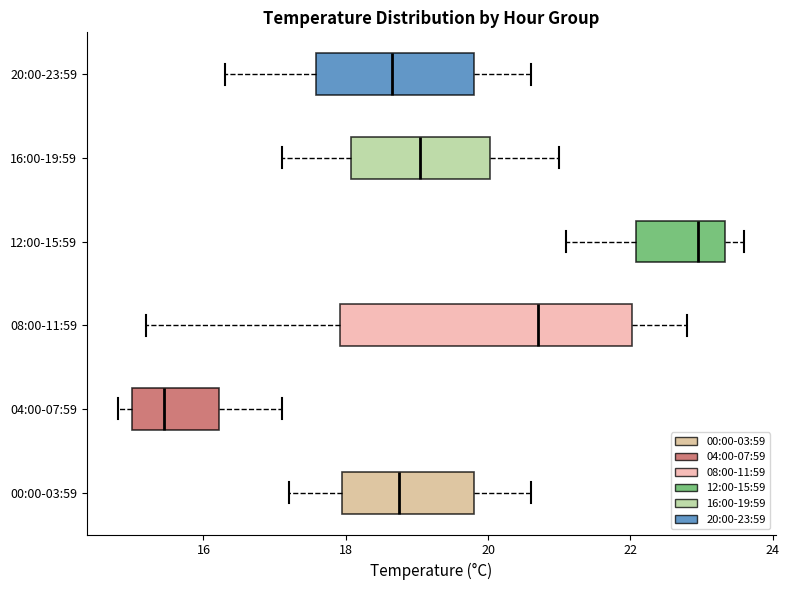

Reading bottom to top, read every box against the x-axis: the position of its median line, the range the box covers, and the ends of its whiskers. The values are not printed on the chart, so give them approximately, as read against the axis.

00:00-03:59: median 18.8, box 18.0 to 19.8, whiskers 17.2 to 20.6
04:00-07:59: median 15.4, box 15.0 to 16.2, whiskers 14.8 to 17.2
08:00-11:59: median 20.8, box 18.0 to 22.0, whiskers 15.2 to 22.8
12:00-15:59: median 23.0, box 22.0 to 23.4, whiskers 21.2 to 23.6
16:00-19:59: median 19.0, box 18.0 to 20.0, whiskers 17.2 to 21.0
20:00-23:59: median 18.6, box 17.6 to 19.8, whiskers 16.4 to 20.6